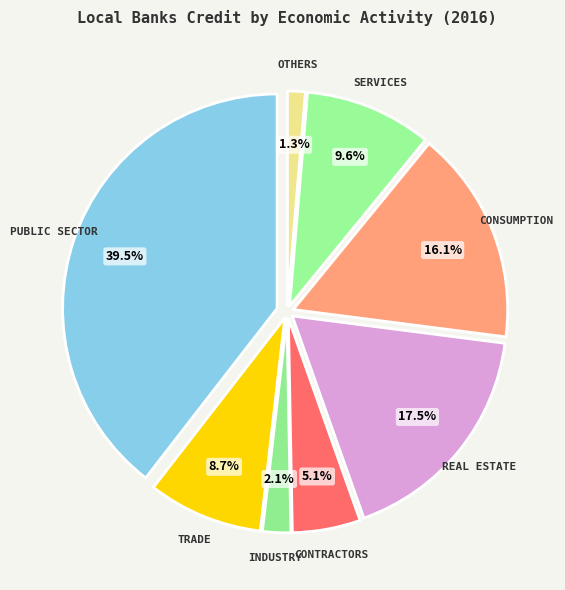

True or false: Services accounts for 2% of the total.

False